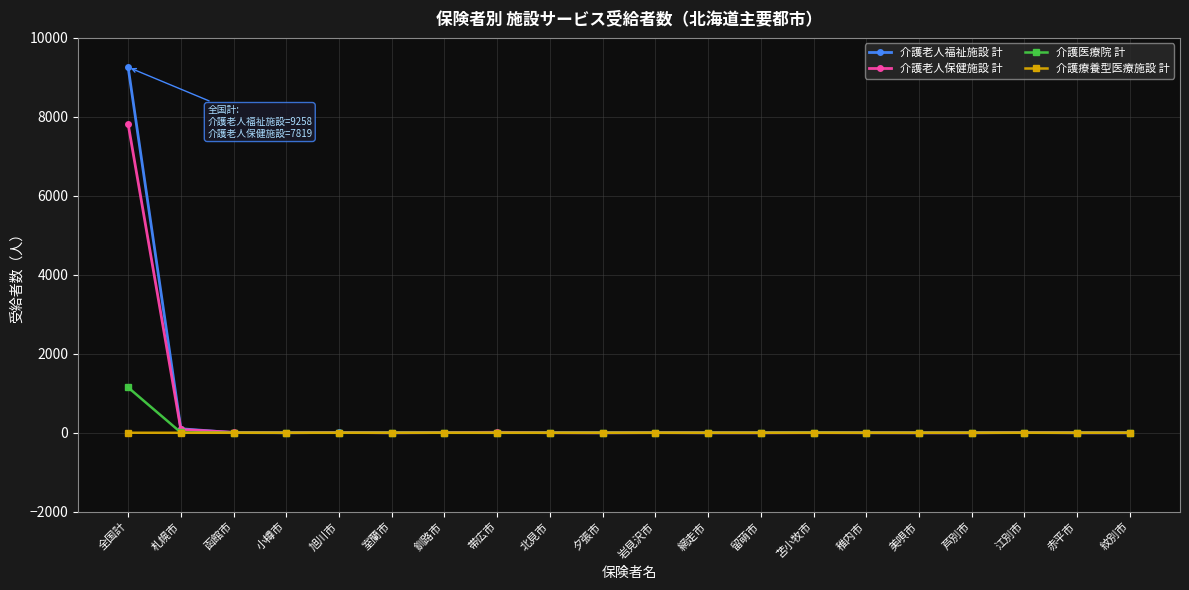

How many series are shown in this chart?

4